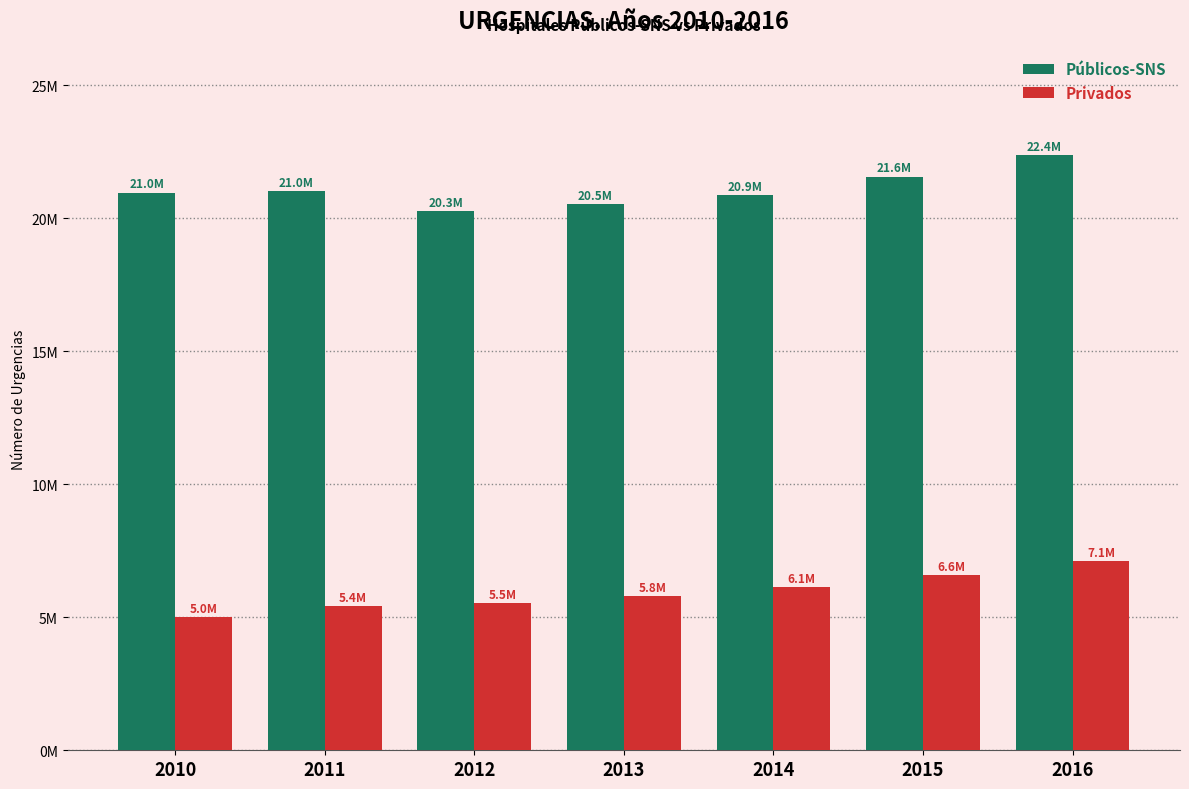

Reading left to right, transcribe all the data shown in this chart.

Públicos-SNS: 2010=20959970	2011=21010549	2012=20254836	2013=20518018	2014=20851650	2015=21564256	2016=22385972
Privados: 2010=5007382	2011=5433226	2012=5533788	2013=5779712	2014=6122344	2015=6593881	2016=7126750